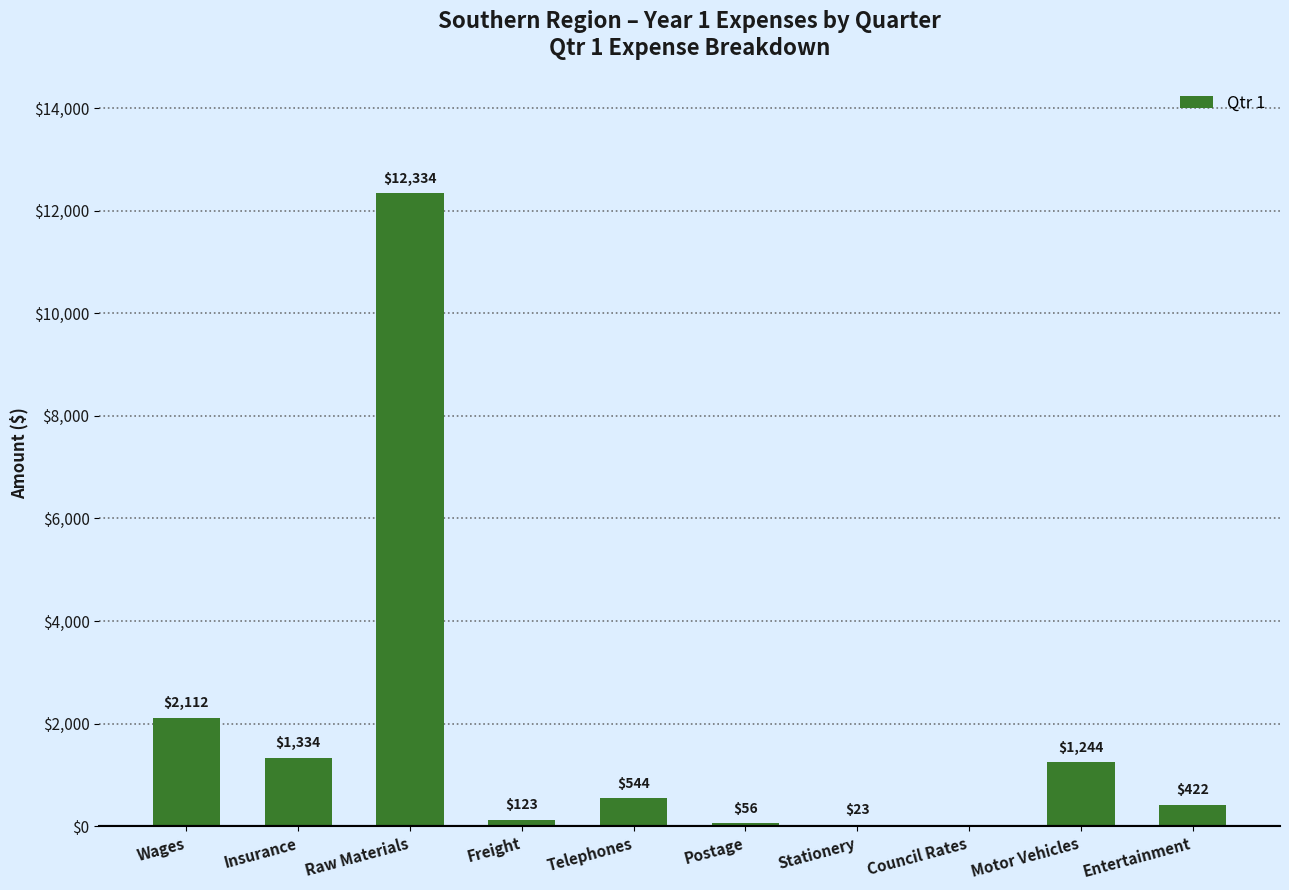

What is the maximum value shown in the chart?

12334